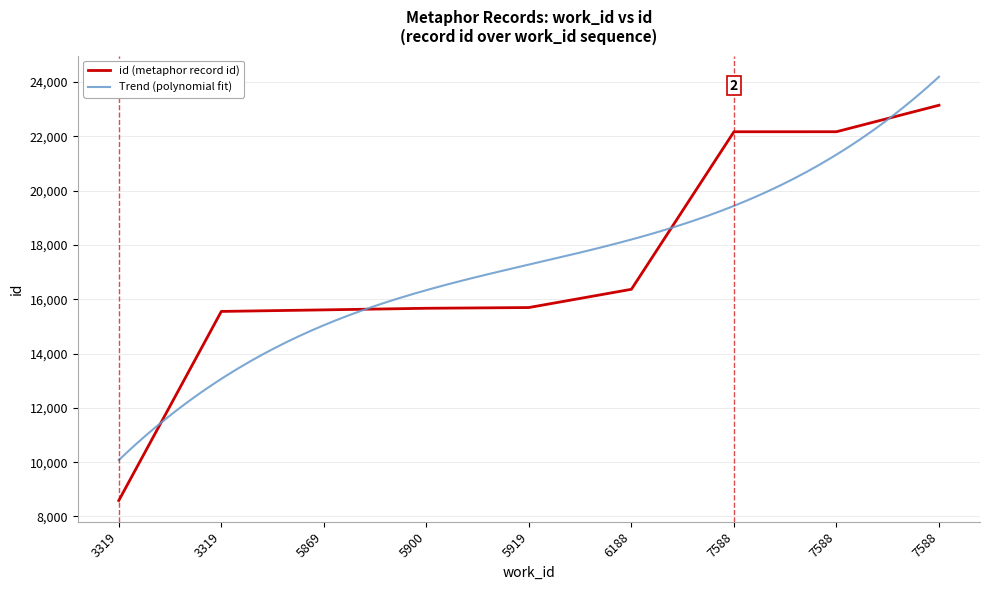

Which category has the highest value across all series?

7588